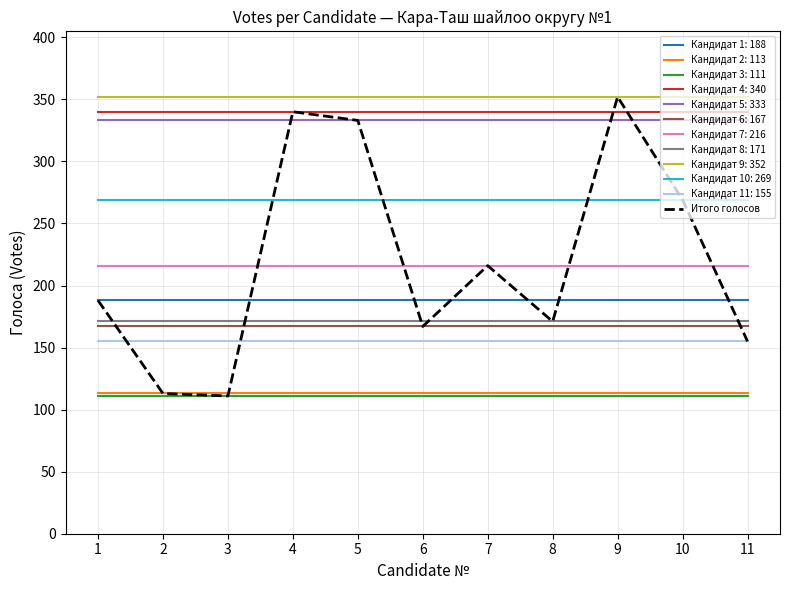

What is the minimum value shown in the chart?

111